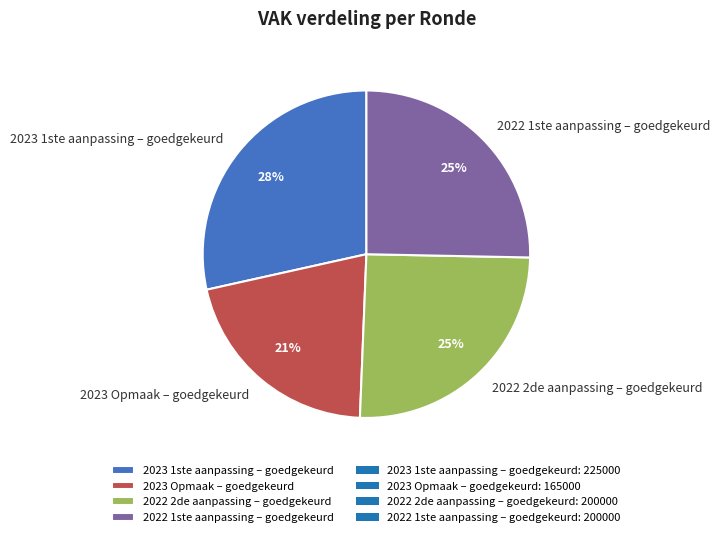

To the nearest percent, what percentage of the pie is 2022 2de aanpassing – goedgekeurd?

25%